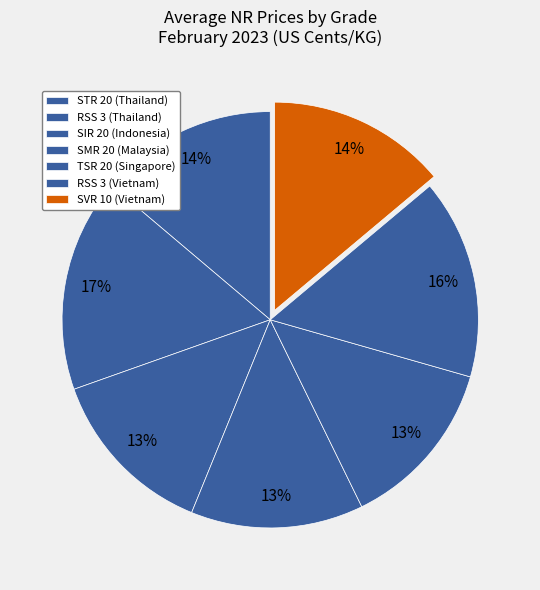

How many slices are in this pie chart?

7